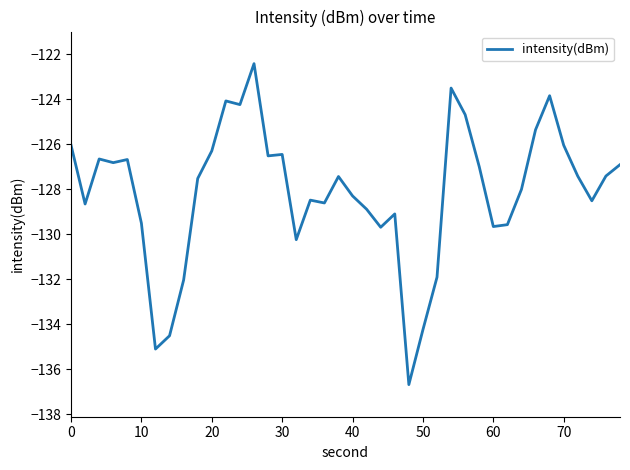

How many categories are shown in the chart?

40